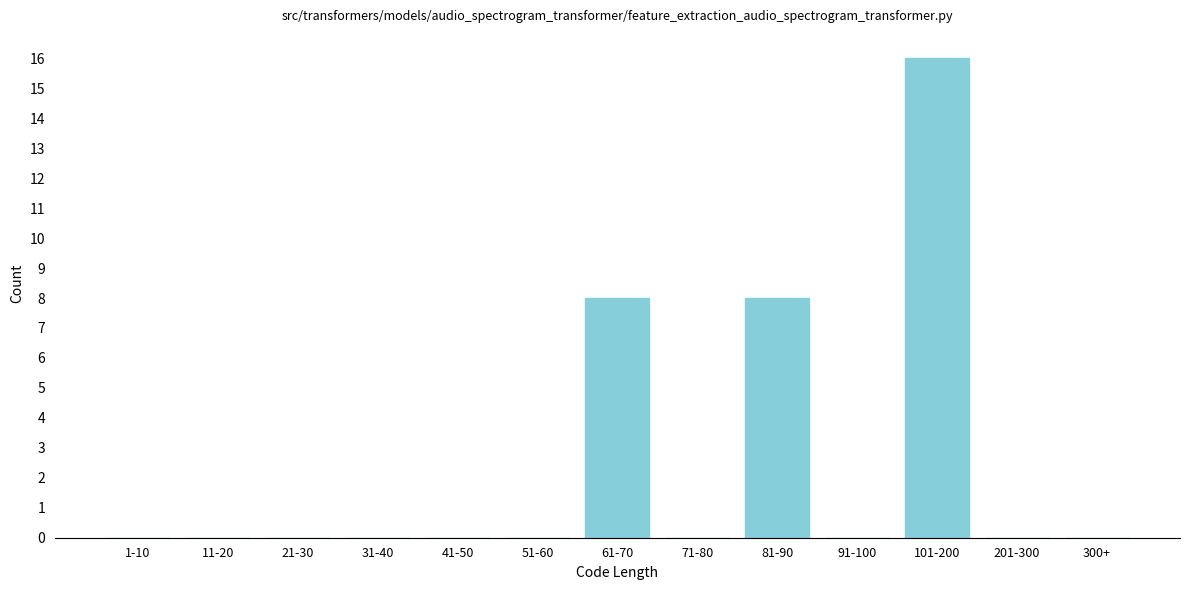

Reading left to right, transcribe all the data shown in this chart.

1-10=0	11-20=0	21-30=0	31-40=0	41-50=0	51-60=0	61-70=8	71-80=0	81-90=8	91-100=0	101-200=16	201-300=0	300+=0